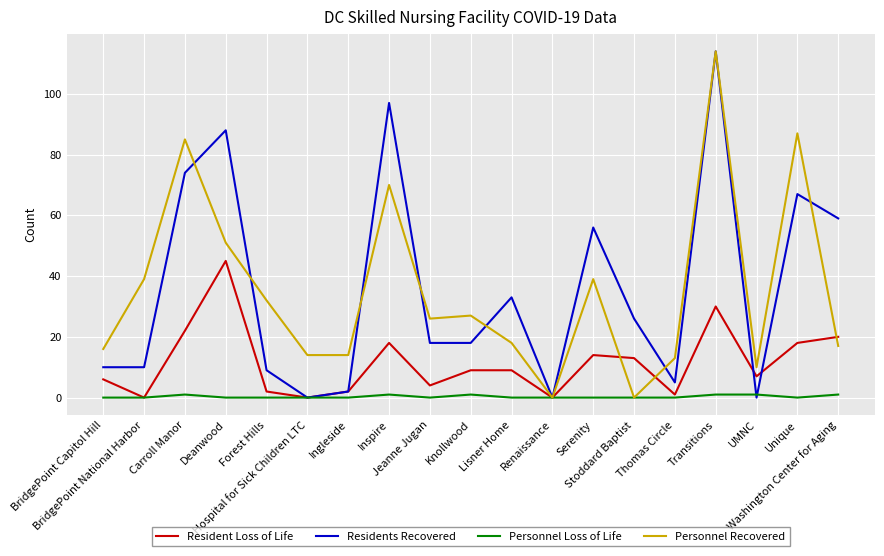

What position from the right is Jeanne Jugan?

11